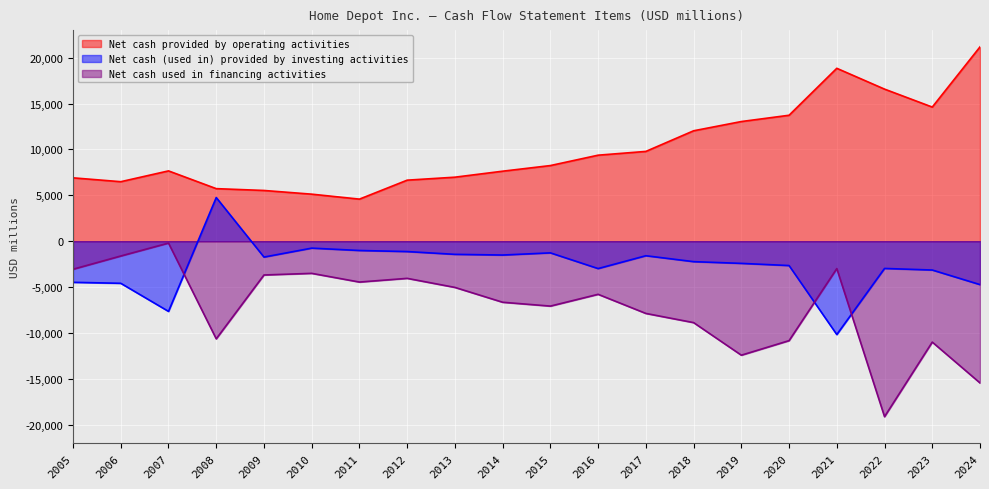

In Net cash provided by operating activities, how many points are lower than both neighbors (excluding endpoints)?

3